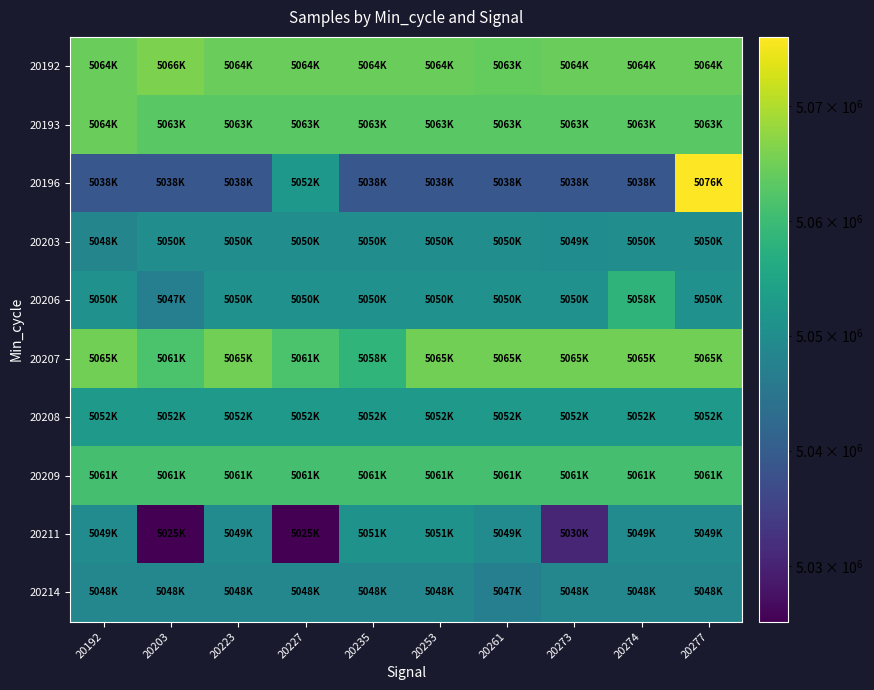

What is the spread (max minus min) of values at 20223?

26352